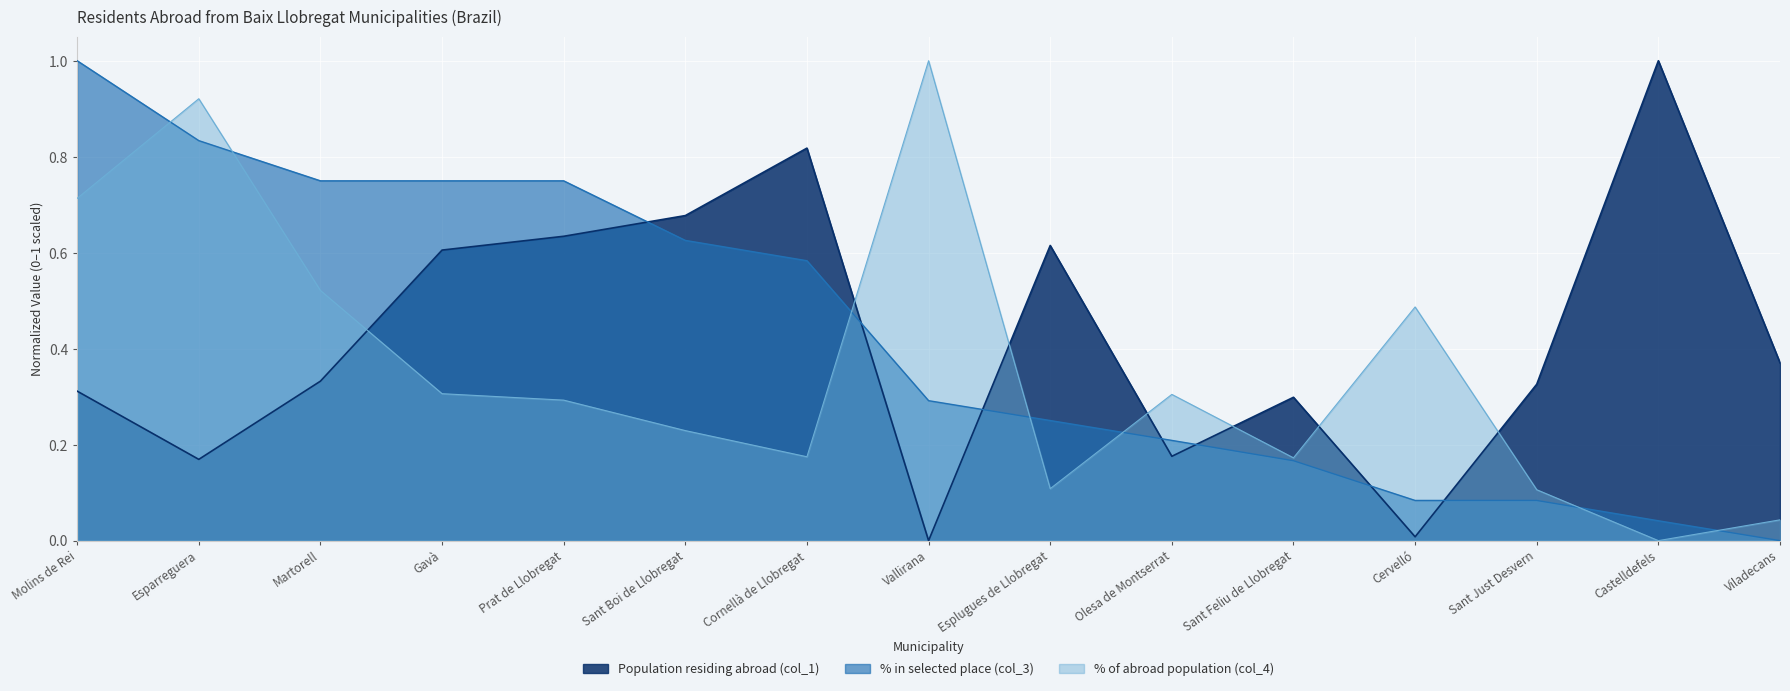

Between which two adjacent categories do % in selected place (col_3) and Population residing abroad (col_1) first intersect?

Prat de Llobregat and Sant Boi de Llobregat